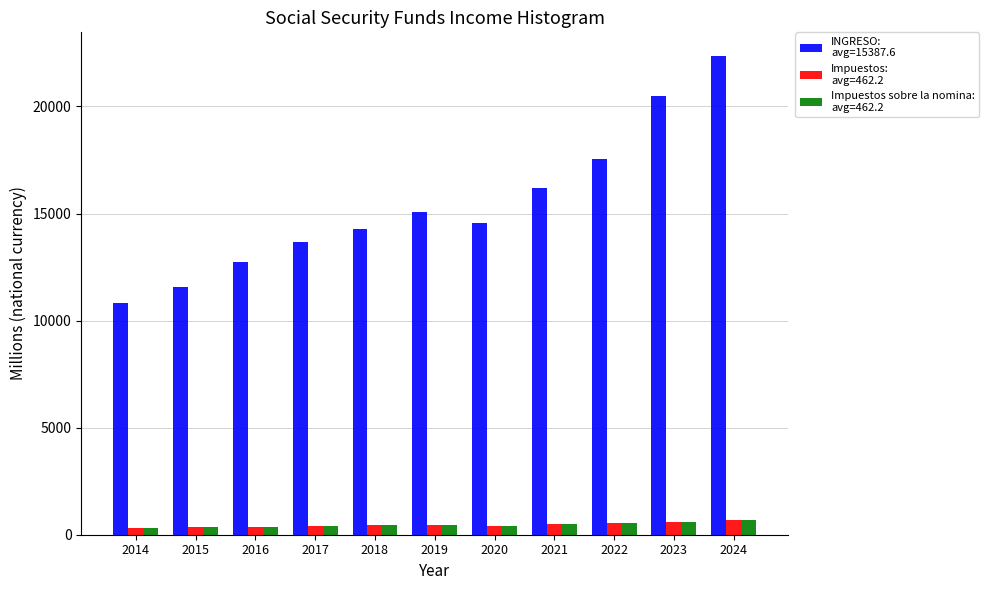

At which category is the sum across all series the highest?

2024